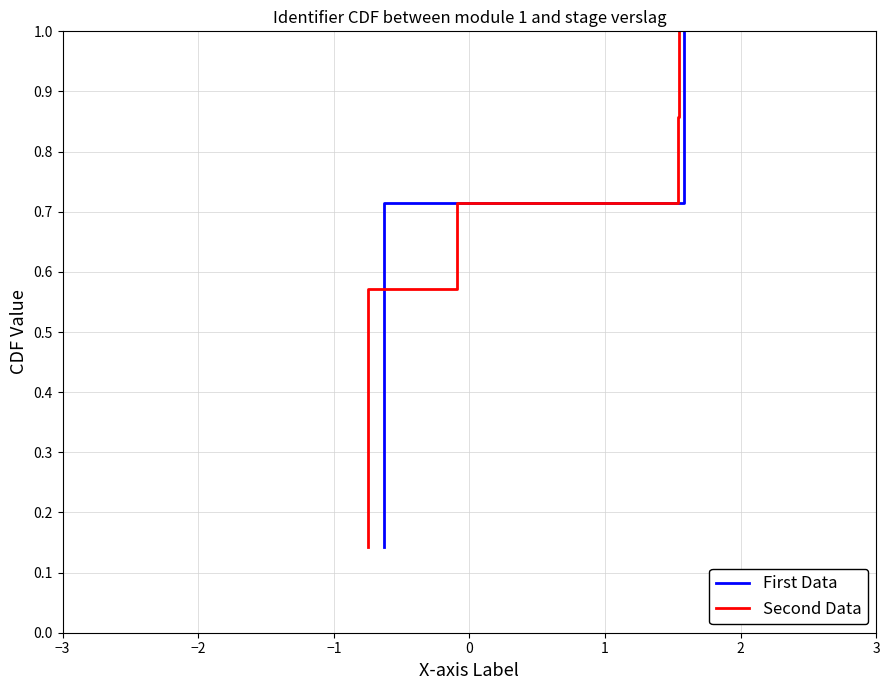

What is the highest value of the Second Data series?

1.0